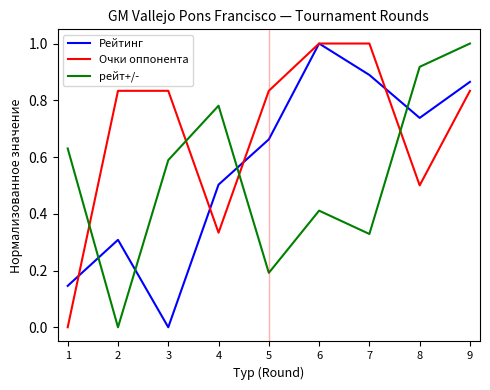

What is the difference between the Очки оппонента values at 4 and 5?

0.5